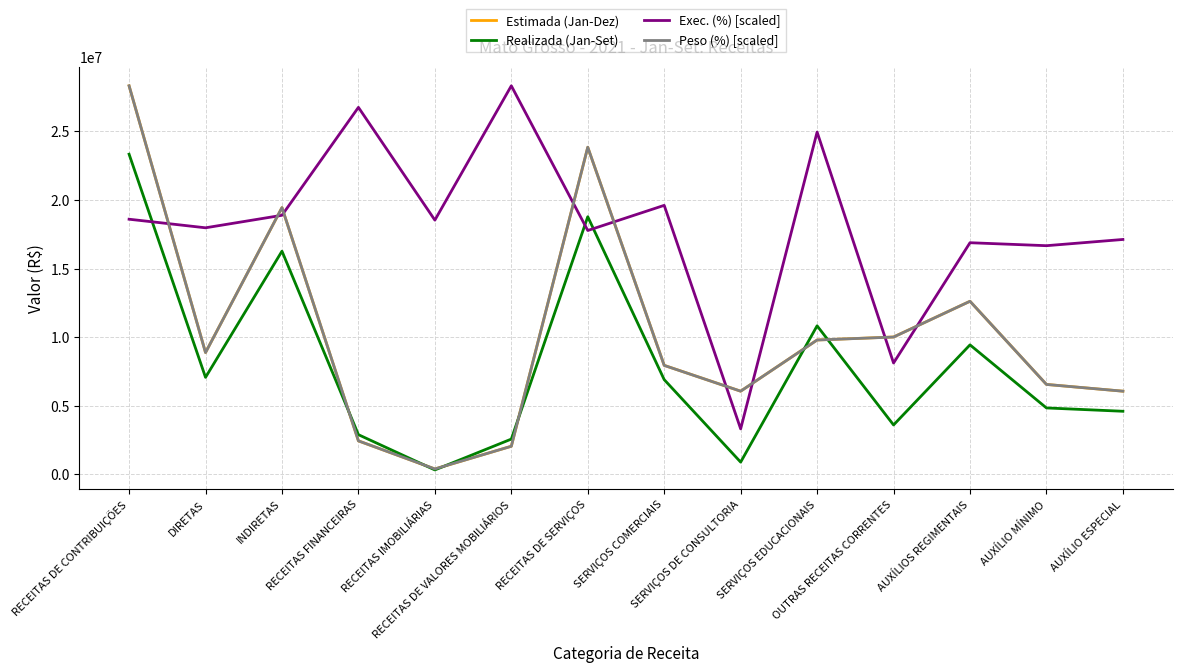

Between RECEITAS DE SERVIÇOS and AUXÍLIO ESPECIAL, which series saw the biggest shift?

Peso (%) [scaled]